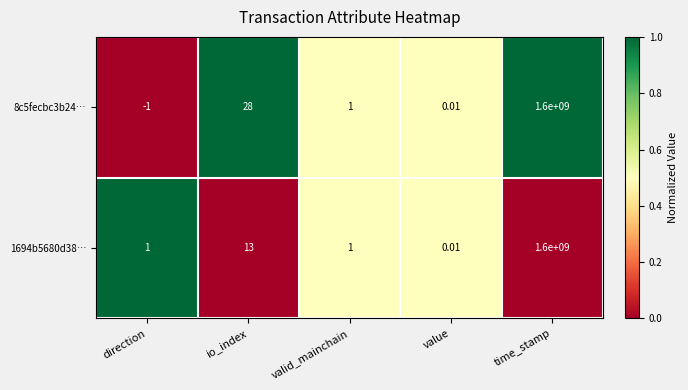

Where does the 8c5fecbc3b24… series first go above 1?

io_index